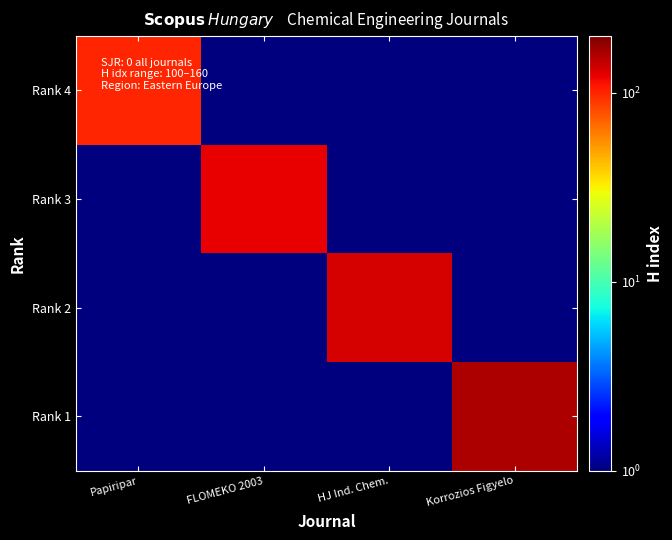

How many categories are shown in the chart?

4